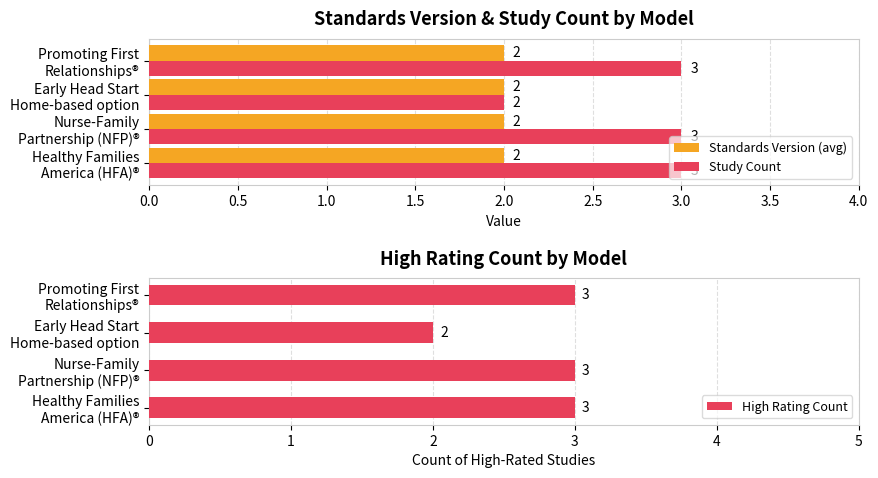

At how many categories does at least one series exceed 2?

3